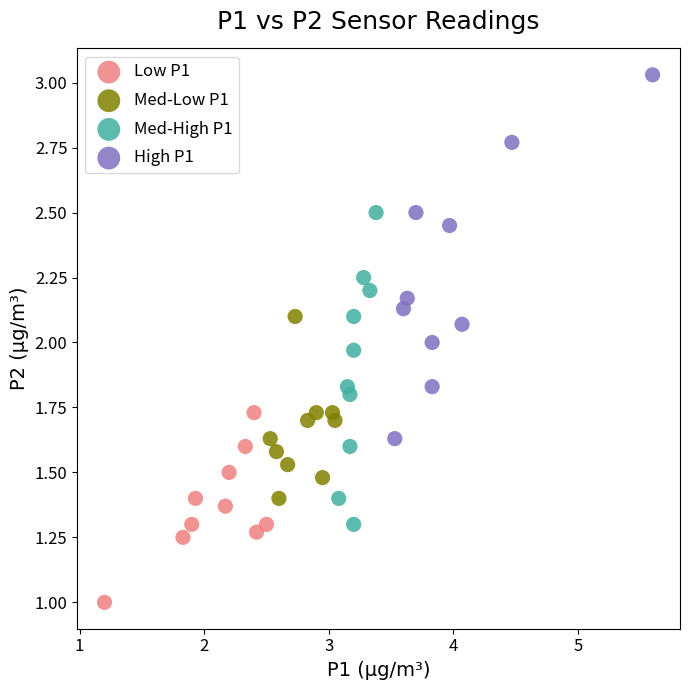

Which series reaches the minimum Y coordinate?

Low P1